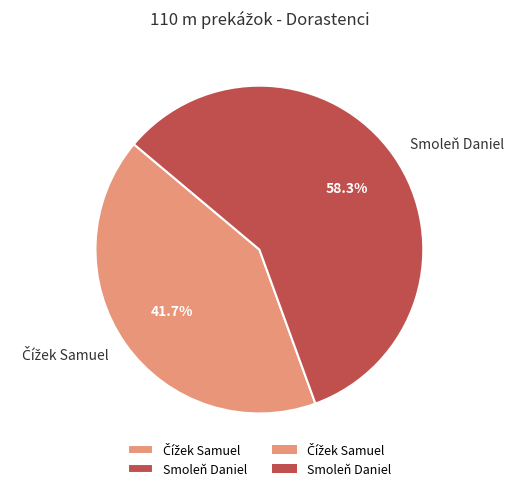

What percentage is NOT represented by Smoleň Daniel?

41.7%